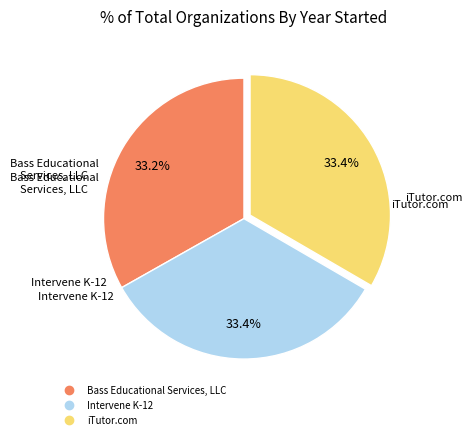

To the nearest percent, what percentage of the pie is Intervene K-12?

33%